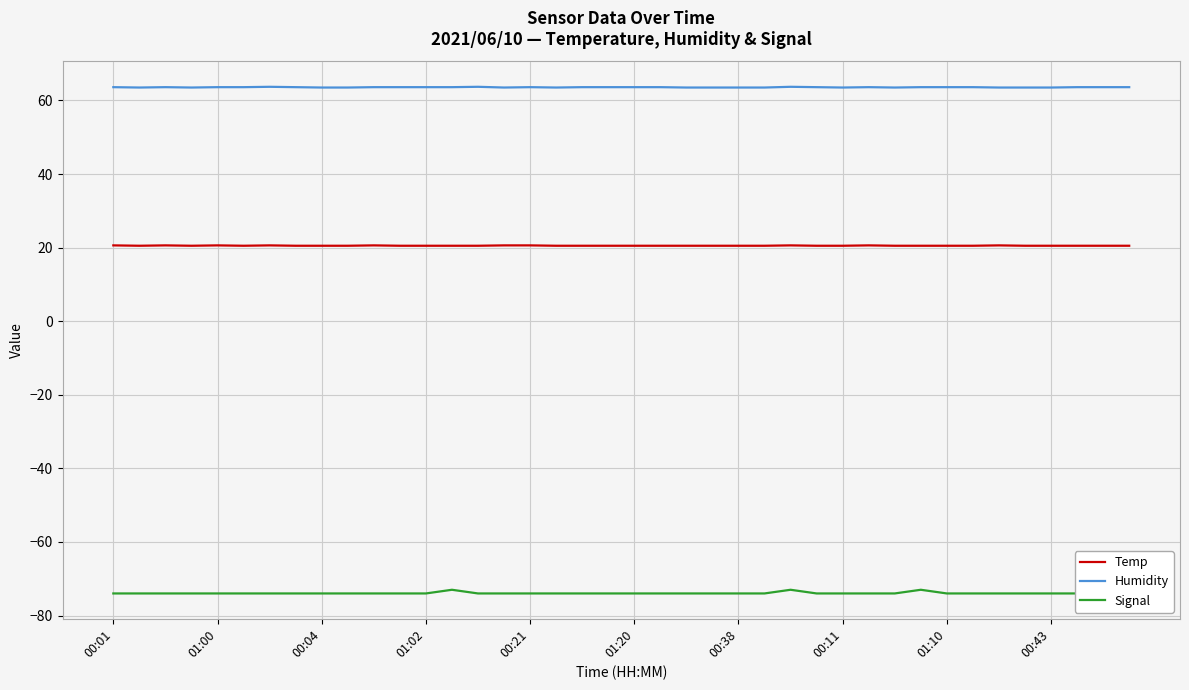

What value does the Humidity series have at 23?

63.5